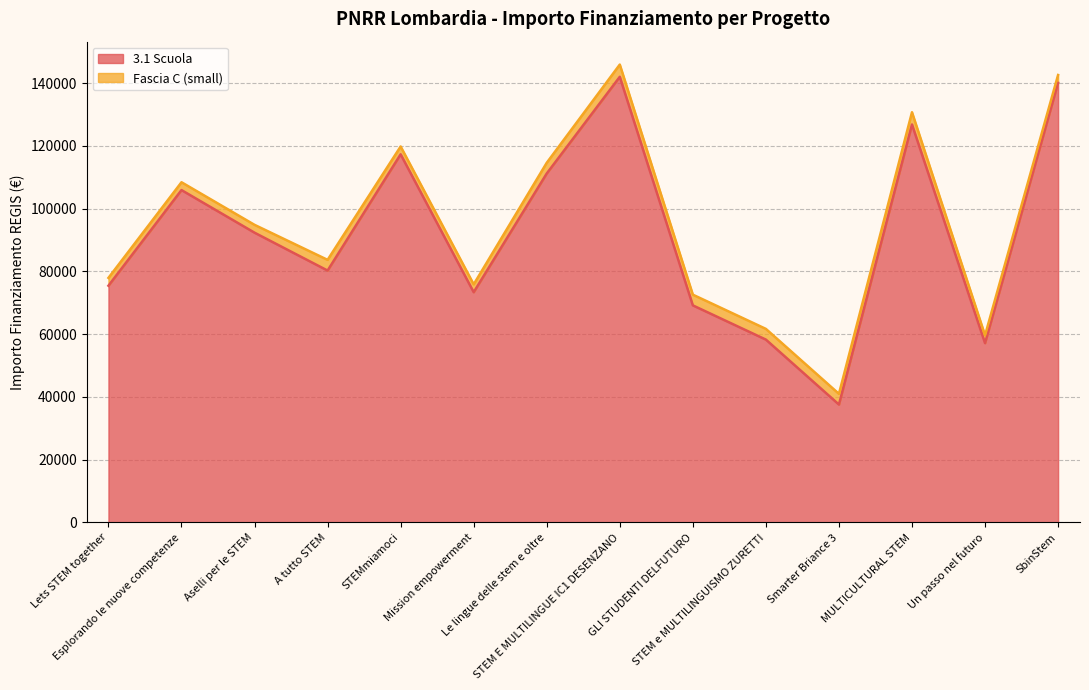

How many values are below 92341?

7